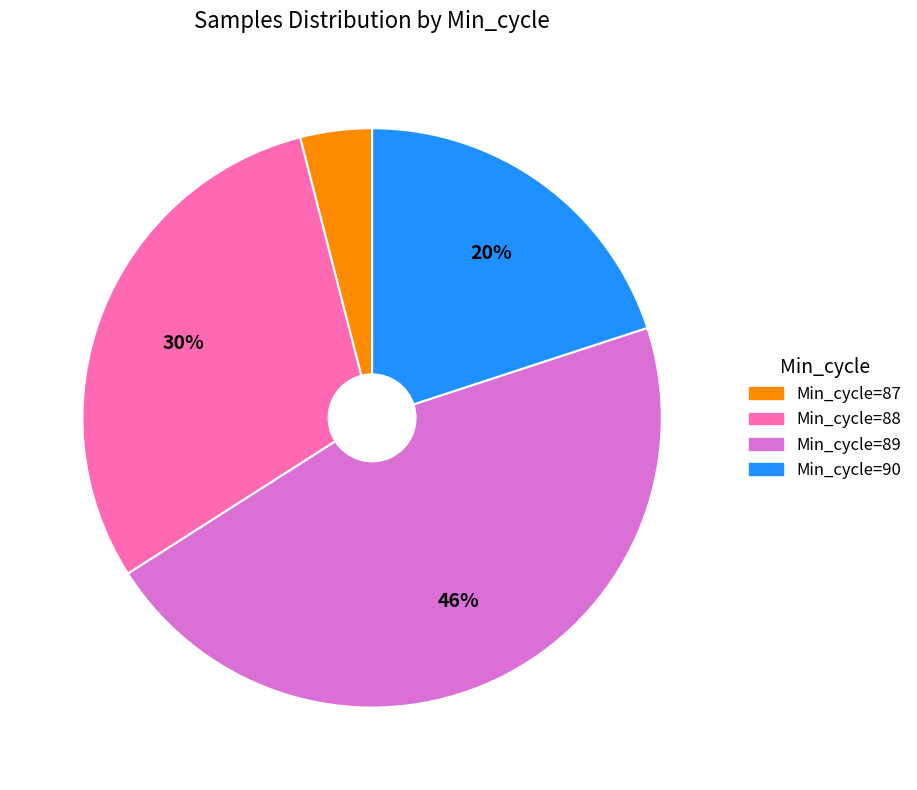

Does any single category account for the majority?

No